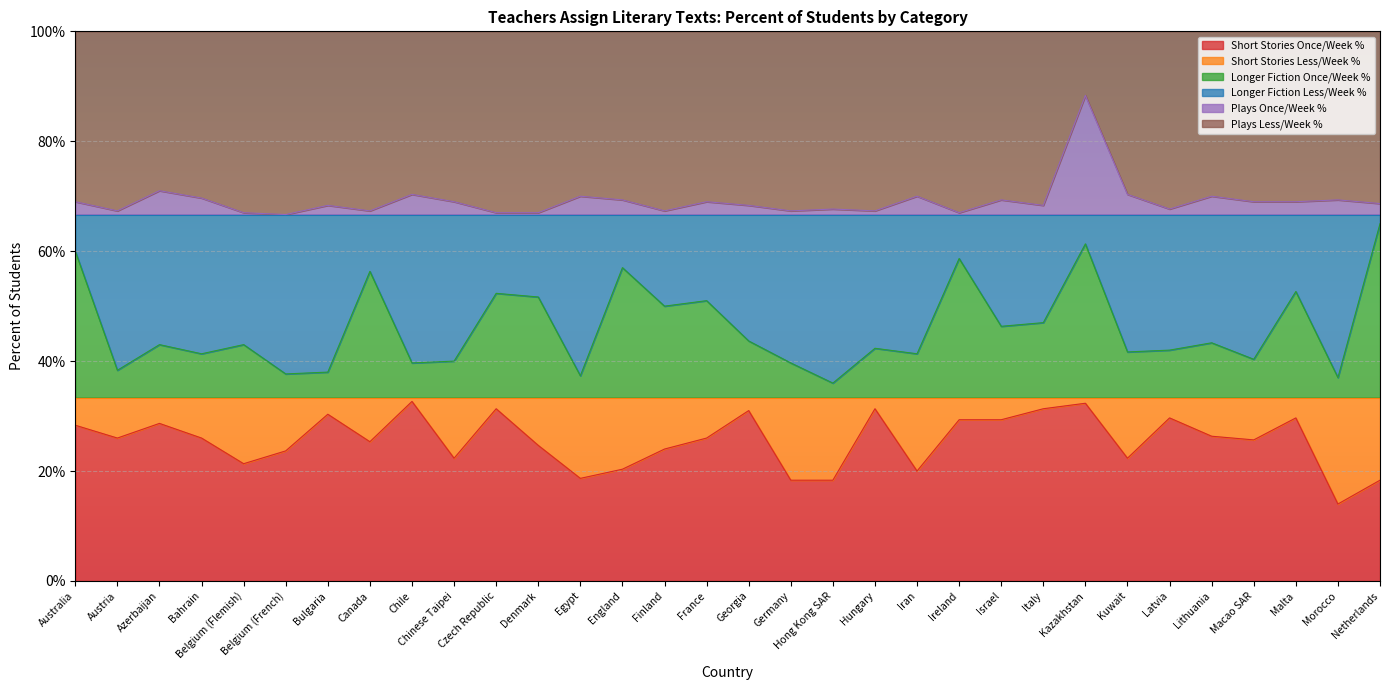

The Plays Once/Week % series shows 118.6 at Chinese Taipei. True or false?

False